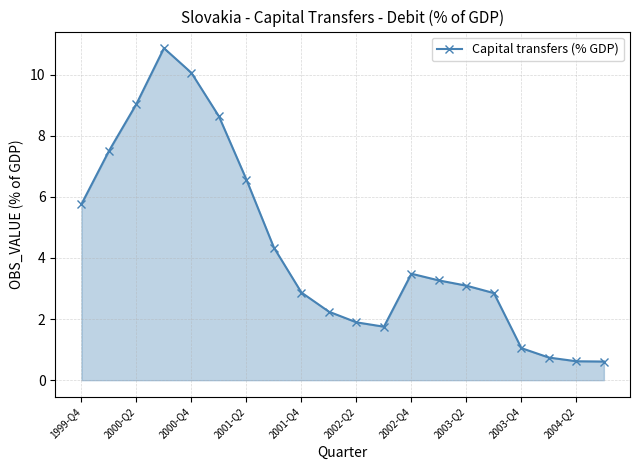

What is the maximum value shown in the chart?

10.9